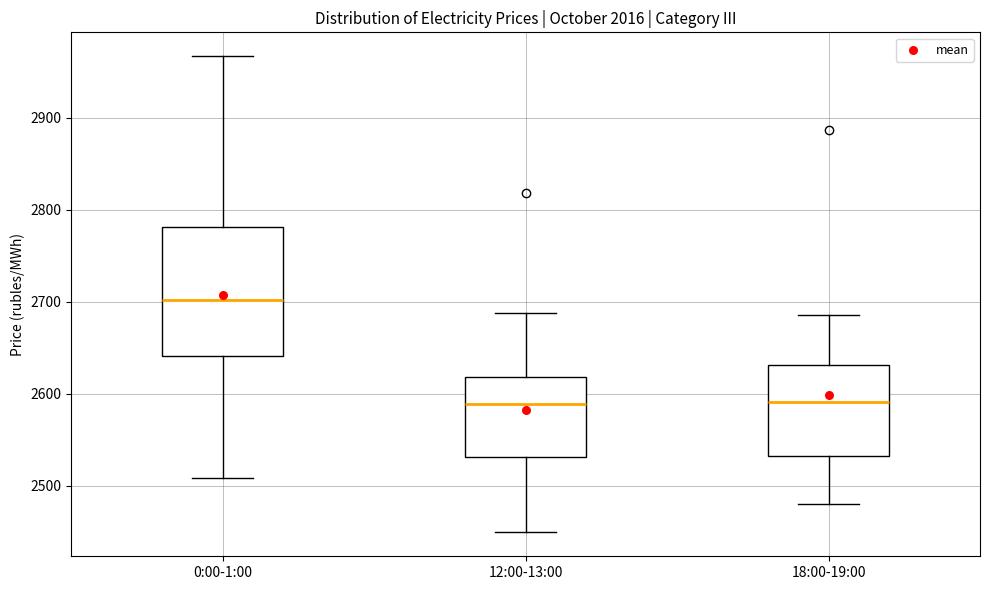

Which box is the tallest, from its lower edge to its upper edge?

0:00-1:00